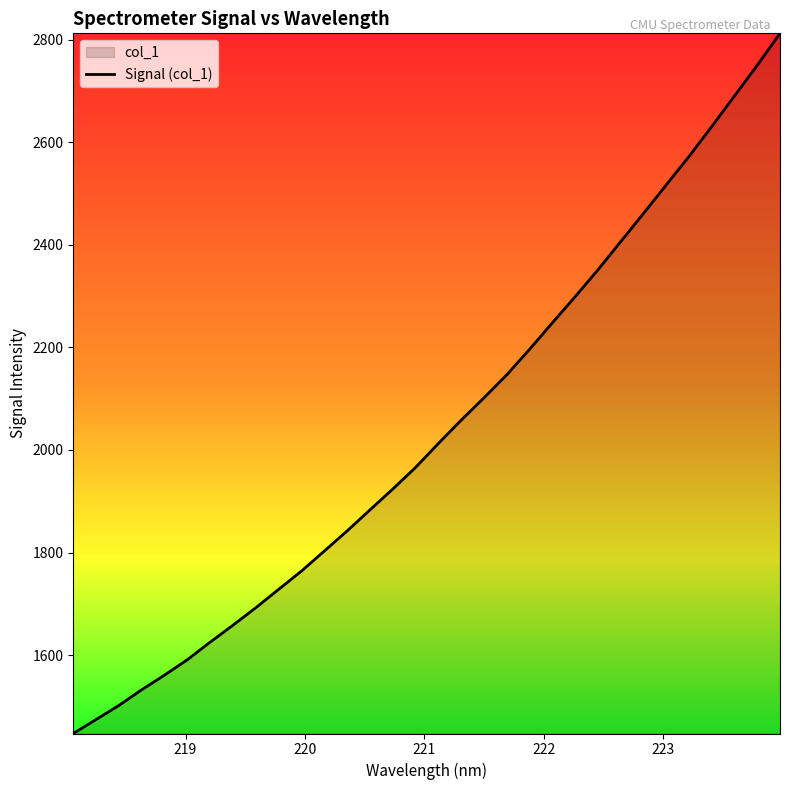

What is the difference between the maximum and minimum values?

1365.5